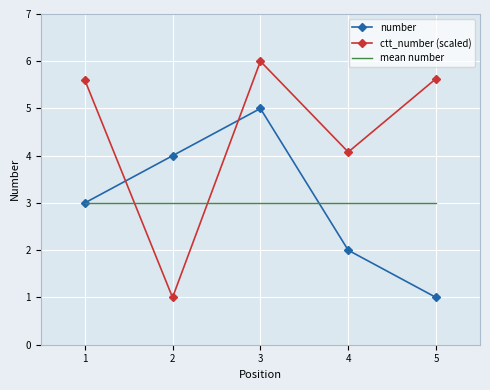

Where is the first local maximum for number?

3